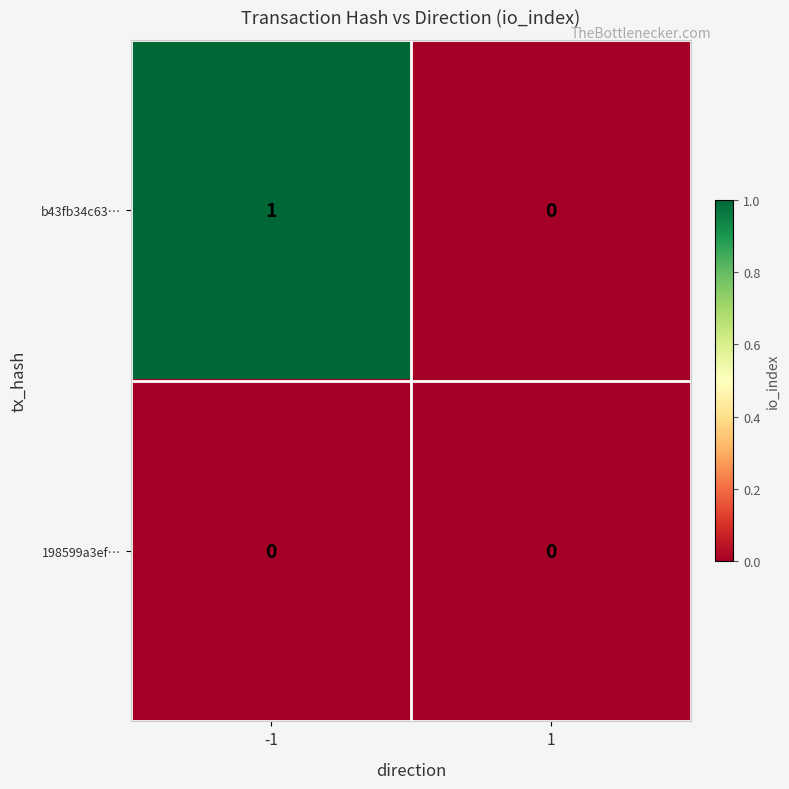

Rank the series by their maximum value, from highest to lowest.

b43fb34c63…, 198599a3ef…